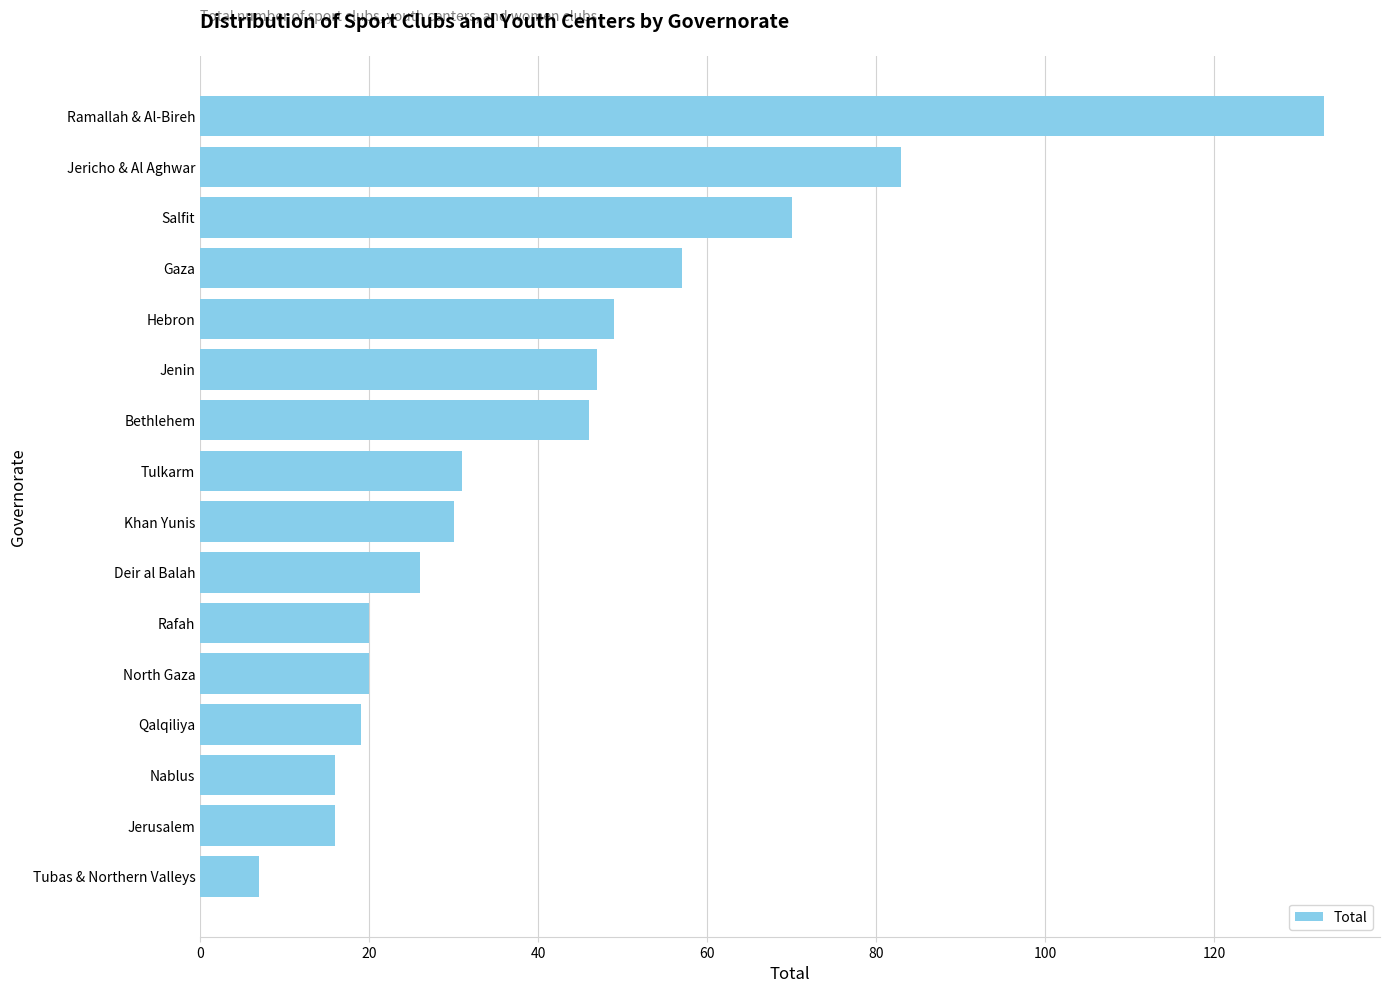

How many values are below 31?

8